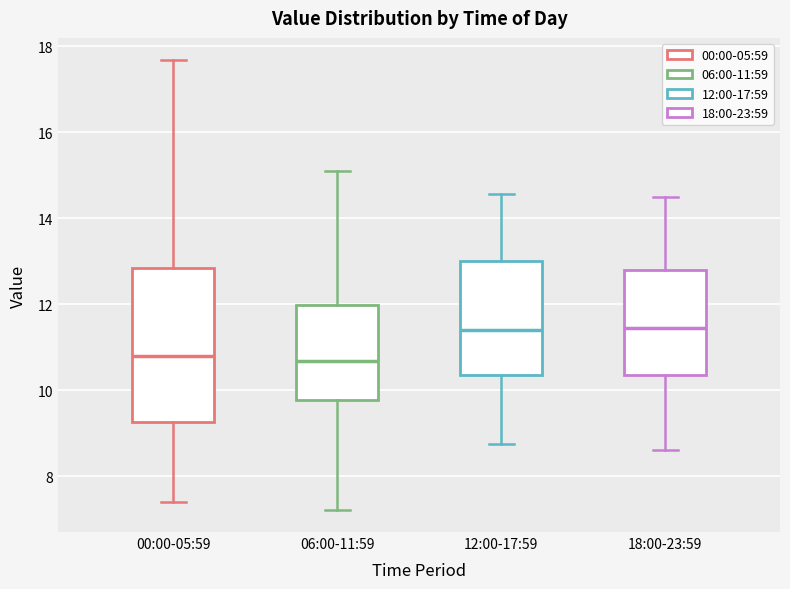

Reading left to right, read every box against the y-axis: the position of its median line, the range the box covers, and the ends of its whiskers. The values are not printed on the chart, so give them approximately, as read against the axis.

00:00-05:59: median 10.8, box 9.2 to 12.8, whiskers 7.4 to 17.6
06:00-11:59: median 10.6, box 9.8 to 12.0, whiskers 7.2 to 15.2
12:00-17:59: median 11.4, box 10.4 to 13.0, whiskers 8.8 to 14.6
18:00-23:59: median 11.4, box 10.4 to 12.8, whiskers 8.6 to 14.6